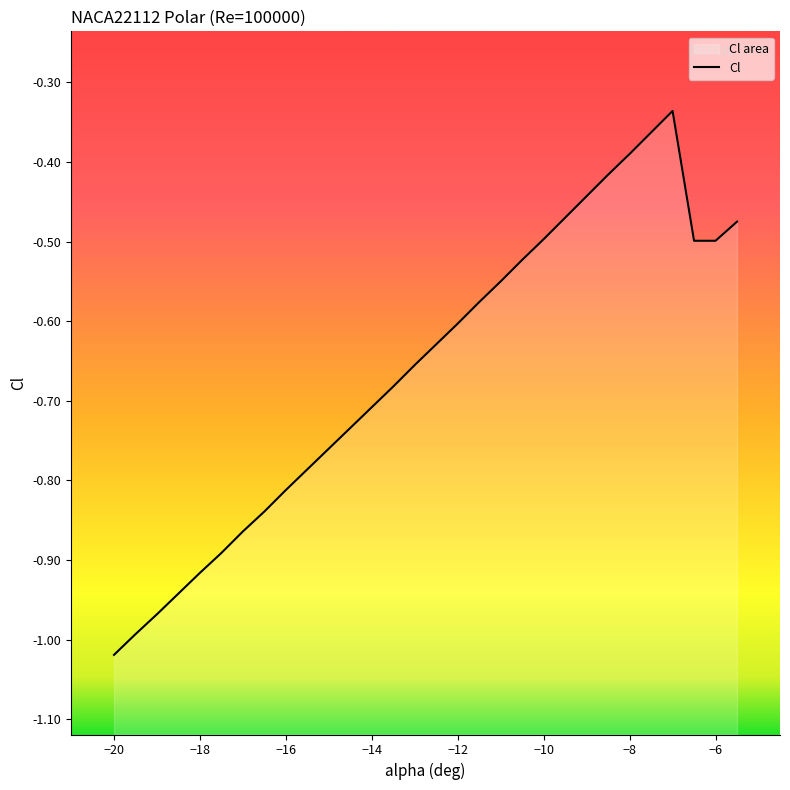

What is the maximum value shown in the chart?

-0.3